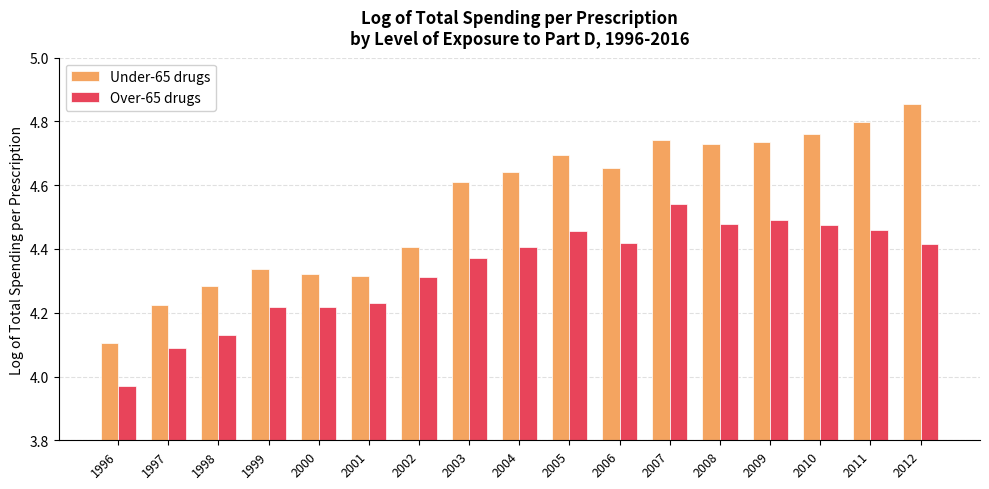

Where does the Over-65 drugs series first go above 4?

1997